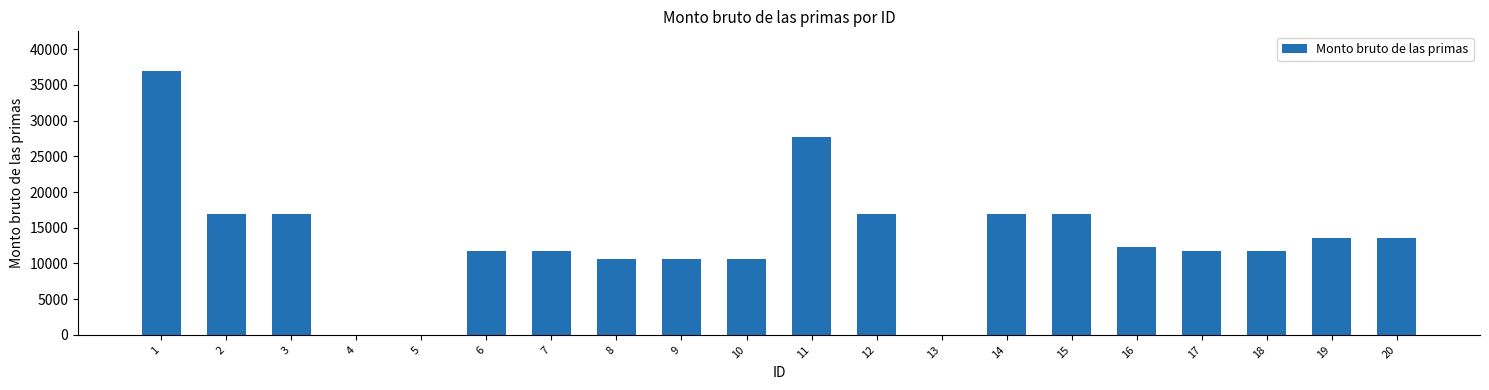

What is the average value?

13378.4